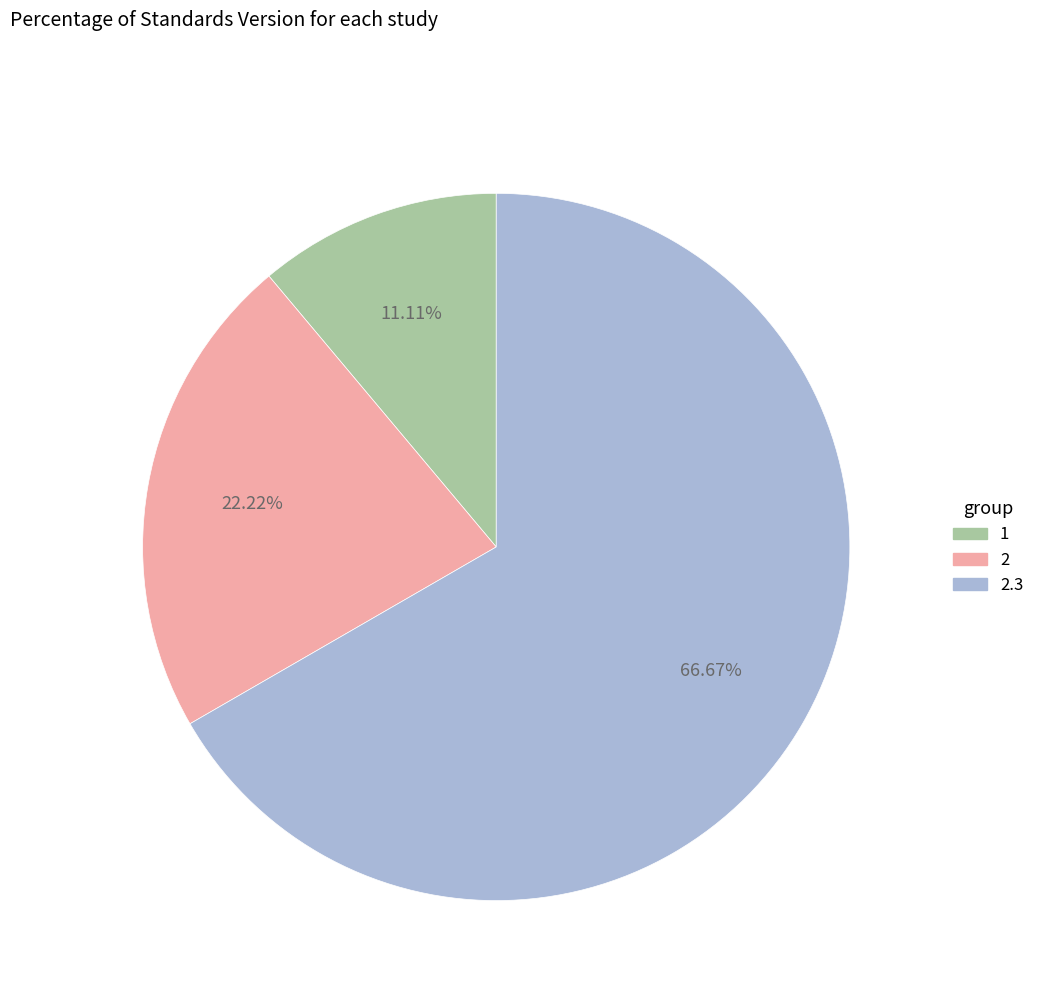

How many segments does this pie chart have?

3